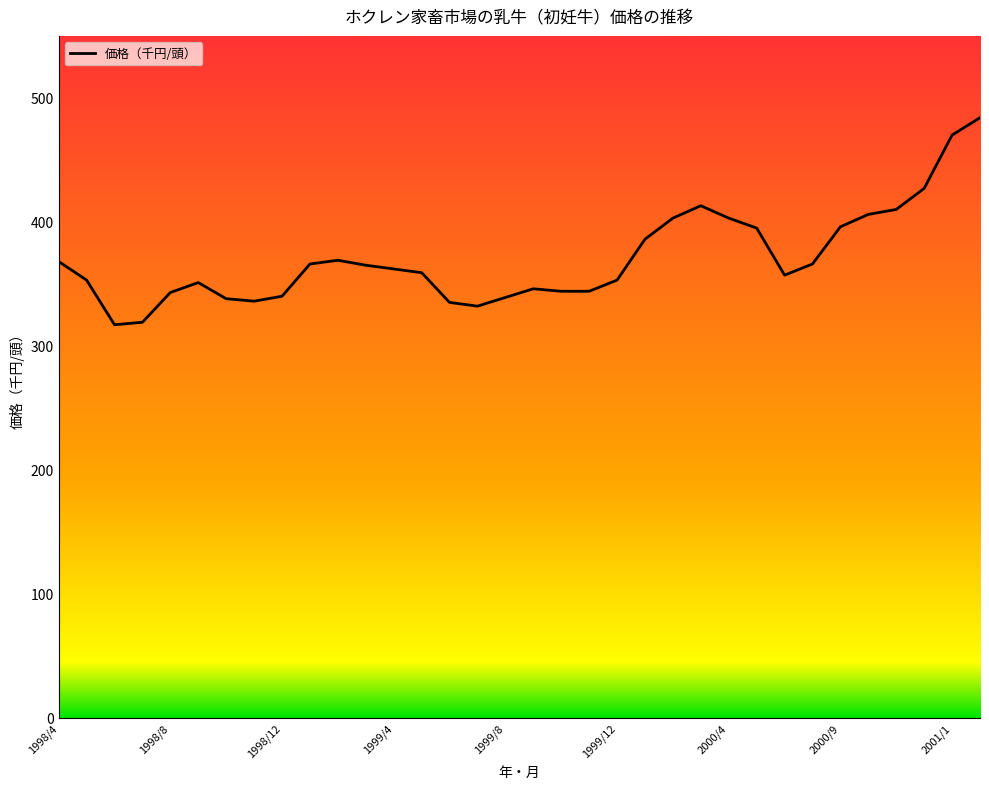

What is the smallest value displayed?

317